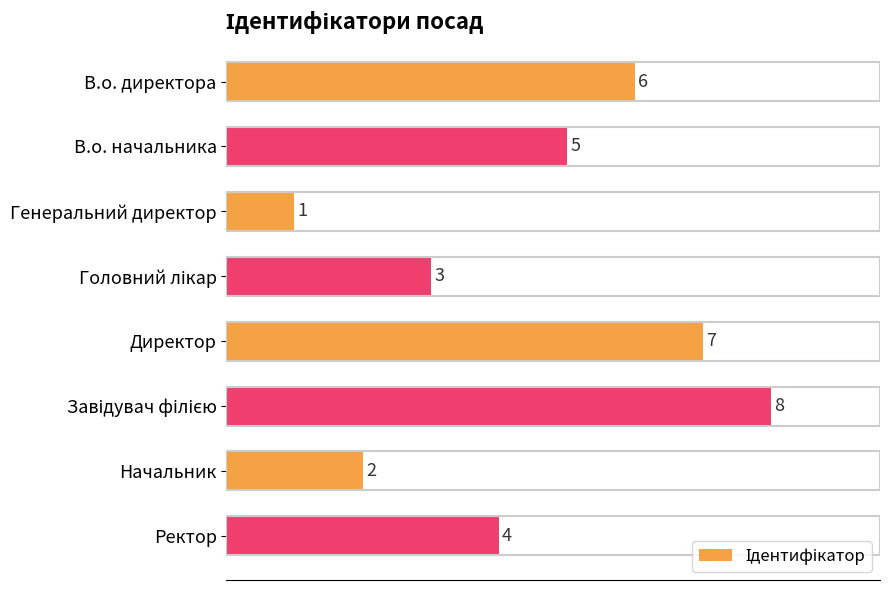

Reading bottom to top, extract all data points from this chart.

4	2	8	7	3	1	5	6